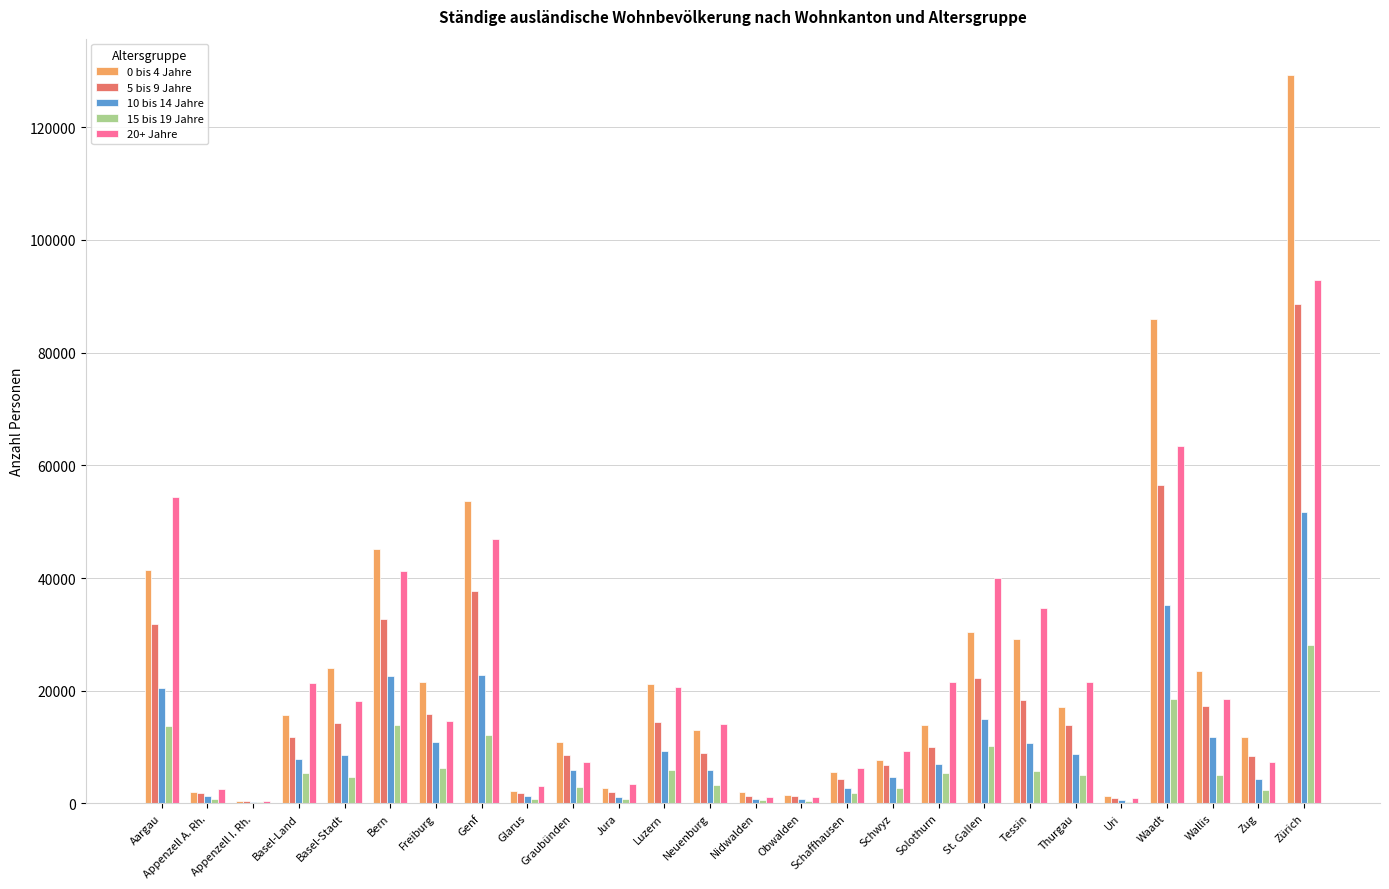

Which category has the highest value in the 10 bis 14 Jahre series?

Zürich